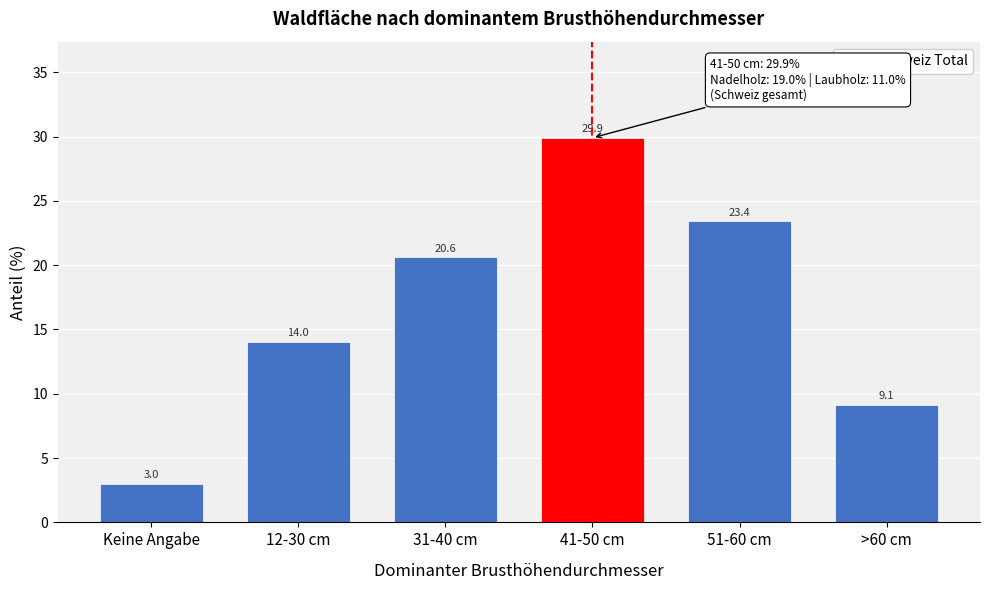

Reading right to left, extract all data points from this chart.

>60 cm=9.1	51-60 cm=23.4	41-50 cm=29.9	31-40 cm=20.6	12-30 cm=14.0	Keine Angabe=3.0